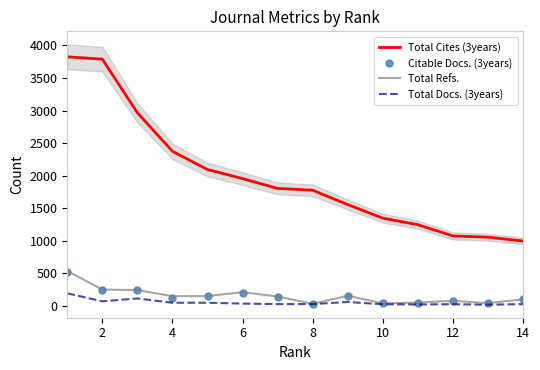

True or false: Total Cites (3years) and Total Docs. (3years) cross at least once.

False